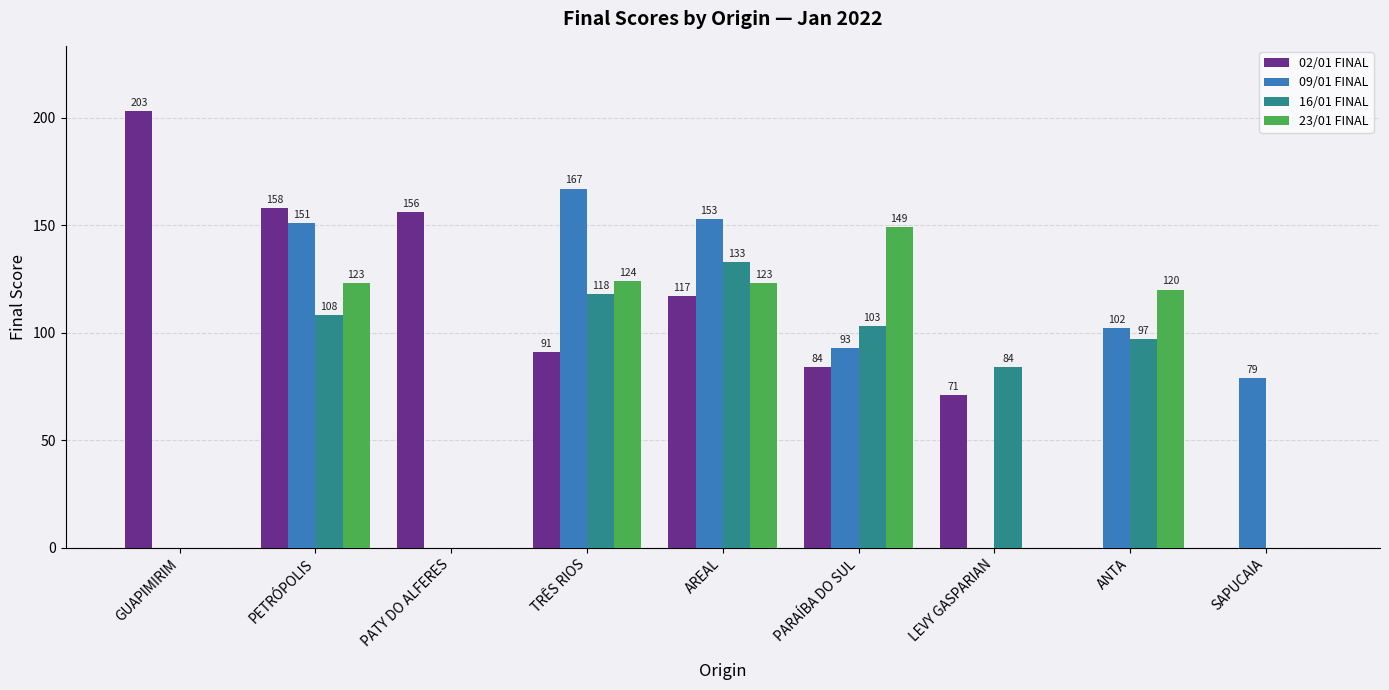

Which series has the largest total across all categories?

02/01 FINAL